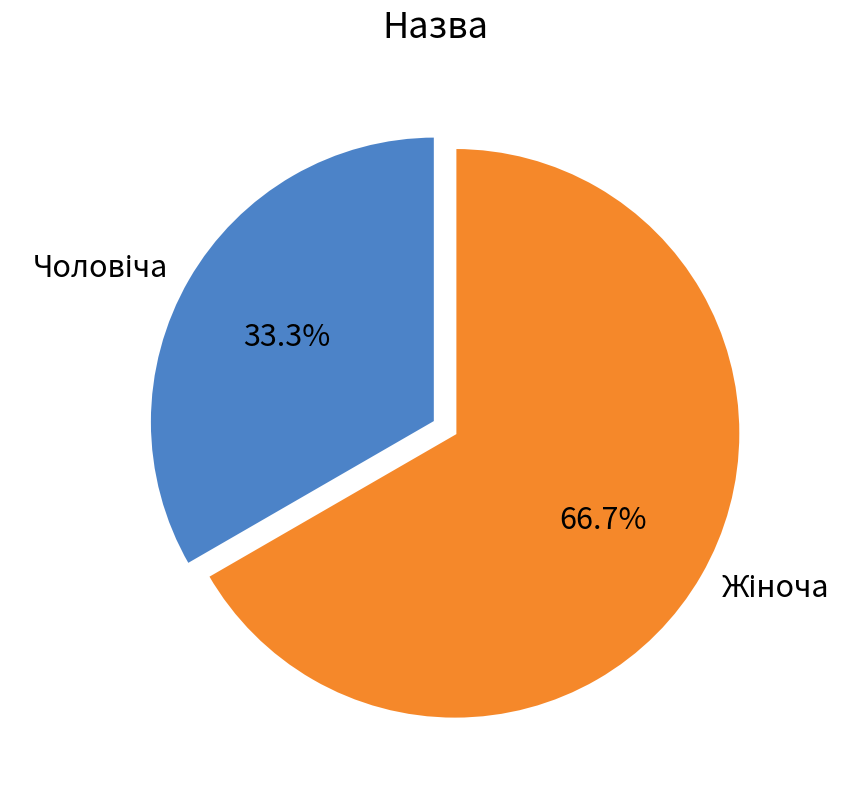

Is there any slice that represents more than half of the pie?

Yes